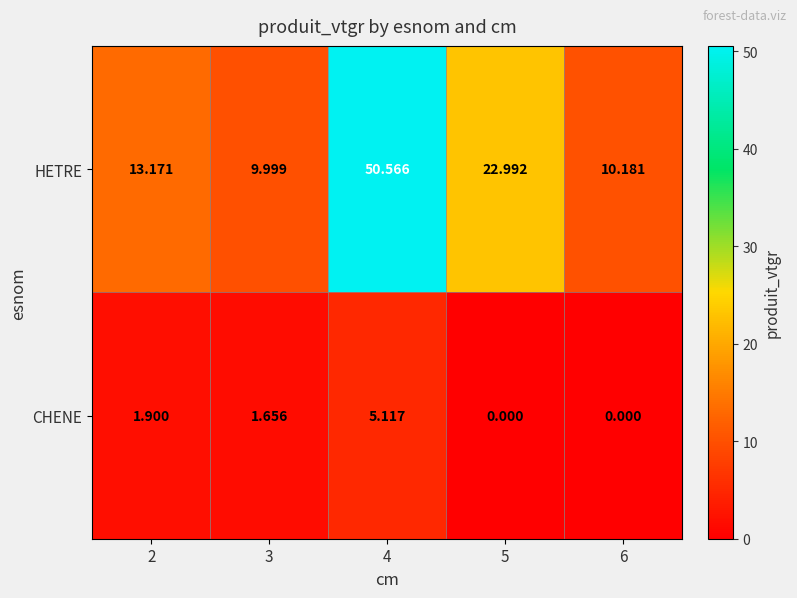

At how many categories does at least one series exceed 2?

5